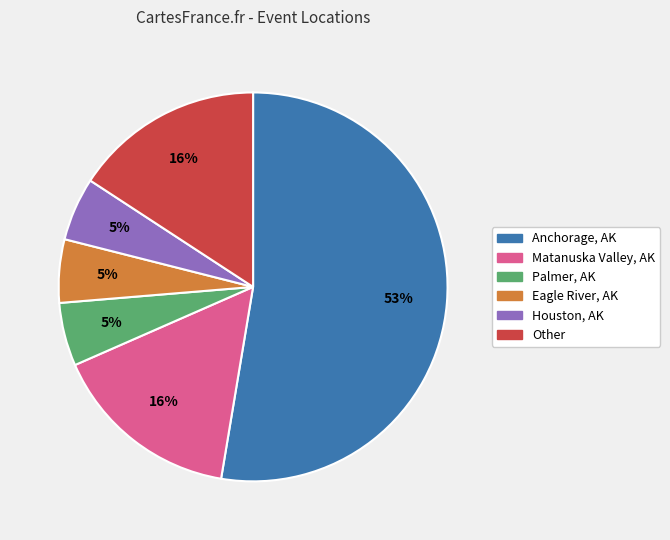

Does any single category account for the majority?

Yes